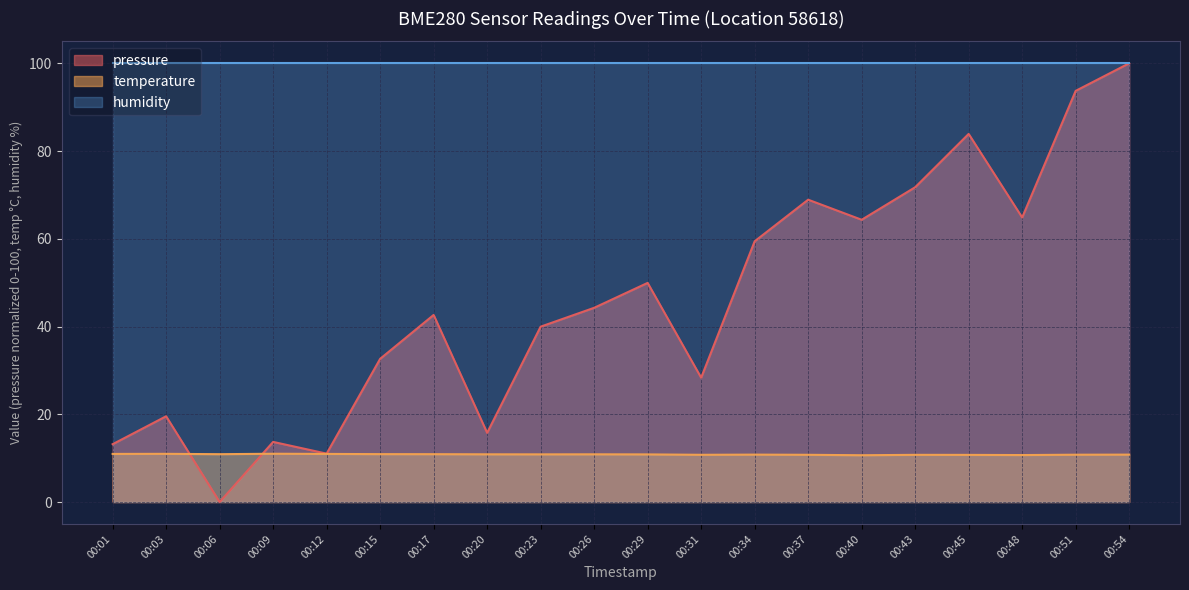

True or false: temperature has a value of 10.9 at 00:20.

True